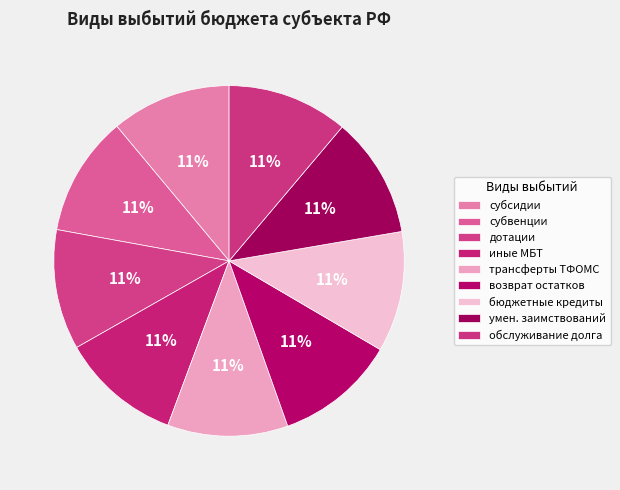

How many slices are in this pie chart?

9